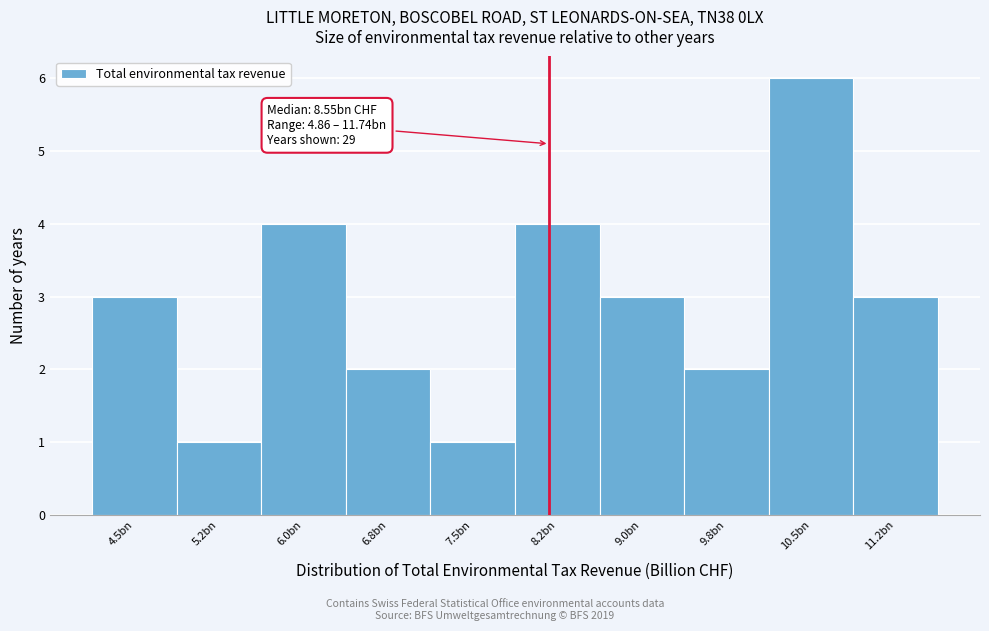

Reading left to right, what are all the values shown in this chart?

4.5bn=3	5.2bn=1	6.0bn=4	6.8bn=2	7.5bn=1	8.2bn=4	9.0bn=3	9.8bn=2	10.5bn=6	11.2bn=3